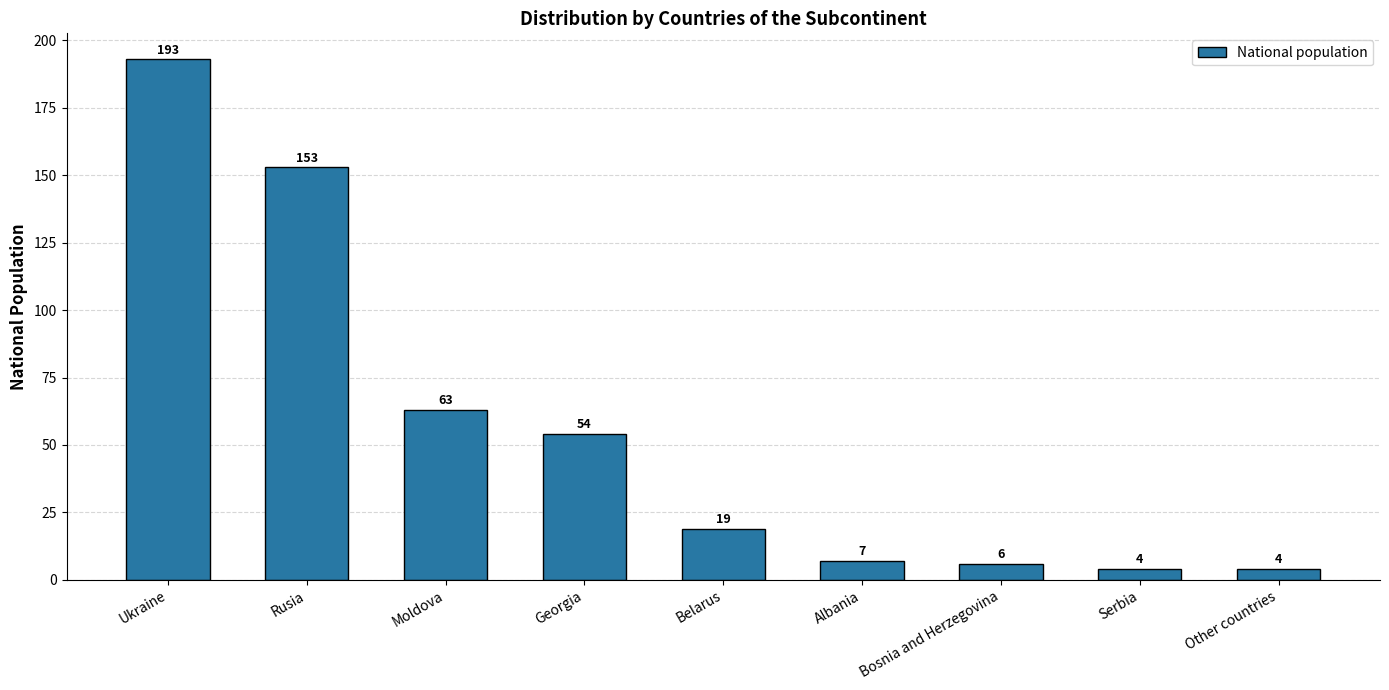

What is the difference between the maximum and second lowest values?

189